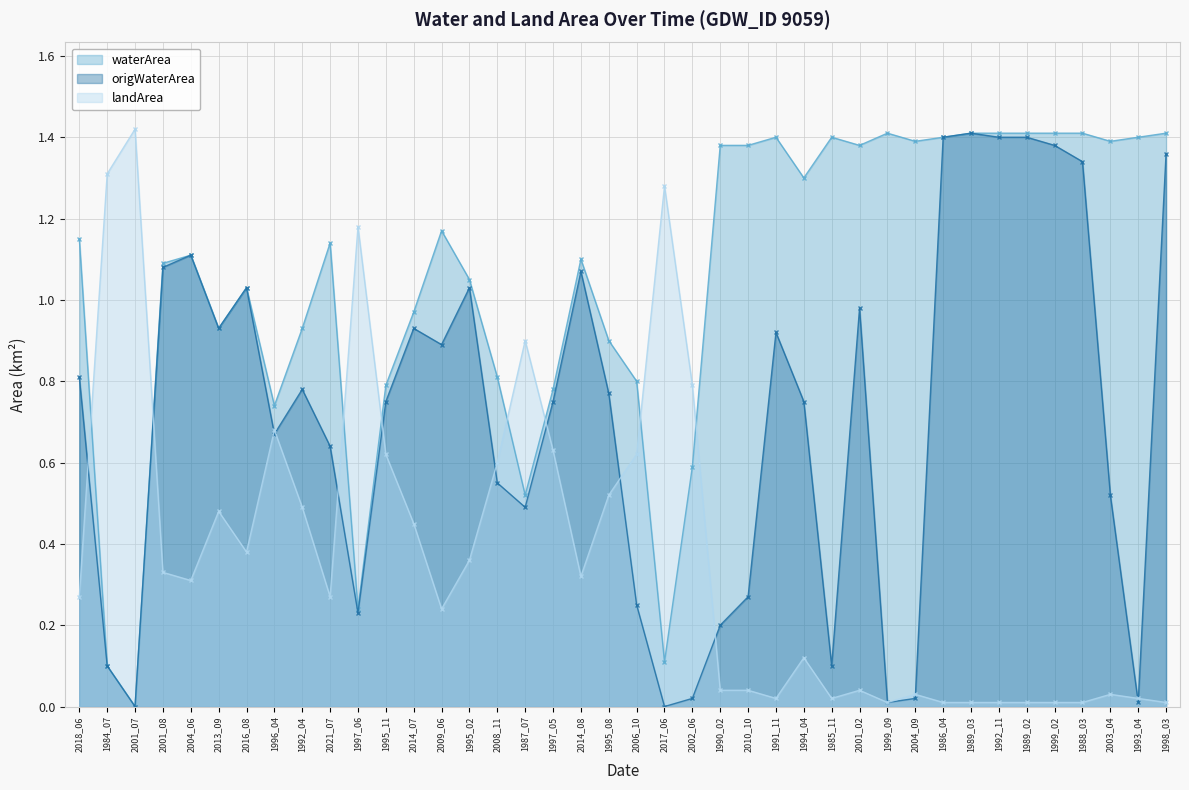

Is it true that origWaterArea equals 1.1 at 1996_04?

False